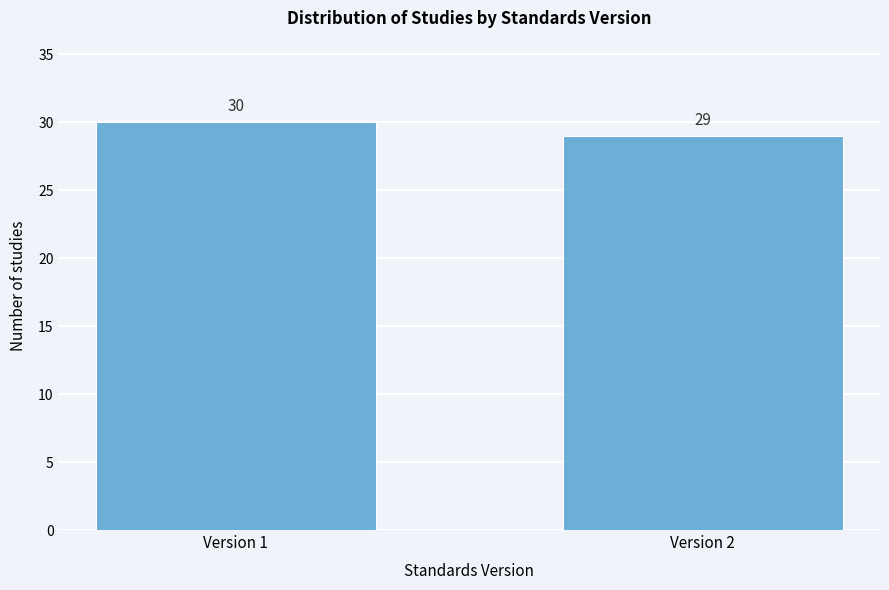

Reading right to left, extract all data points from this chart.

Version 2=29	Version 1=30